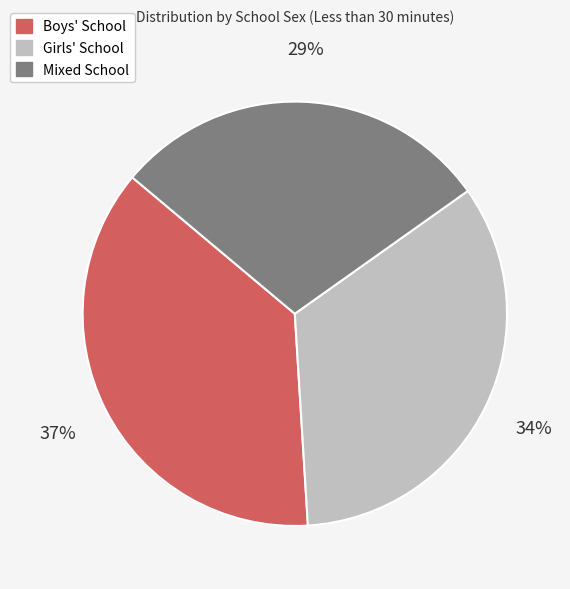

Is the sum of Mixed School and Boys' School greater than half?

Yes